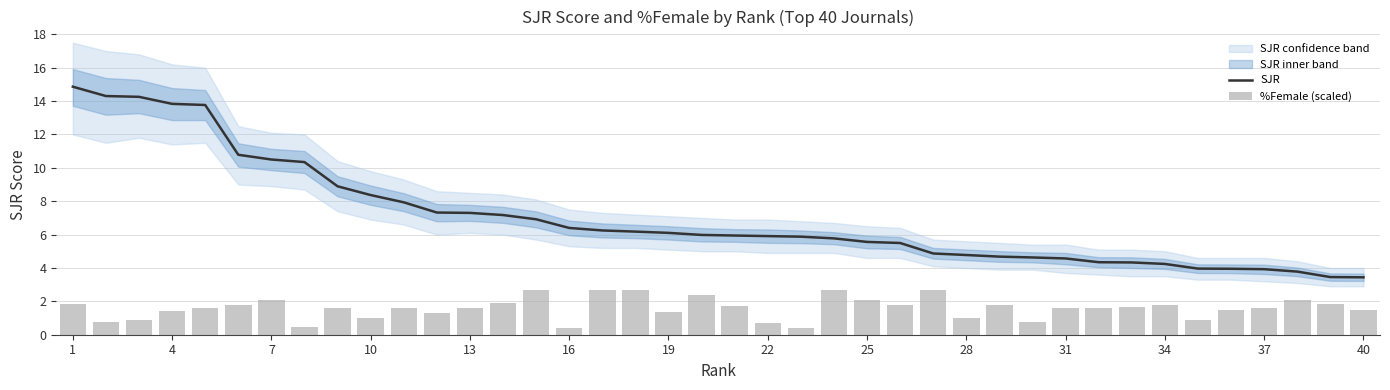

The %Female (scaled) series shows 2.4 at 1. True or false?

False